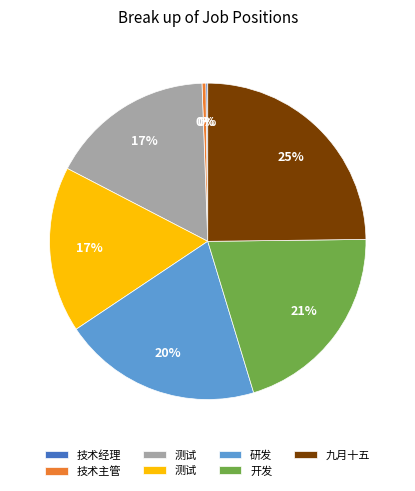

To the nearest percent, what is the difference between the largest and smallest slice percentages?

25%